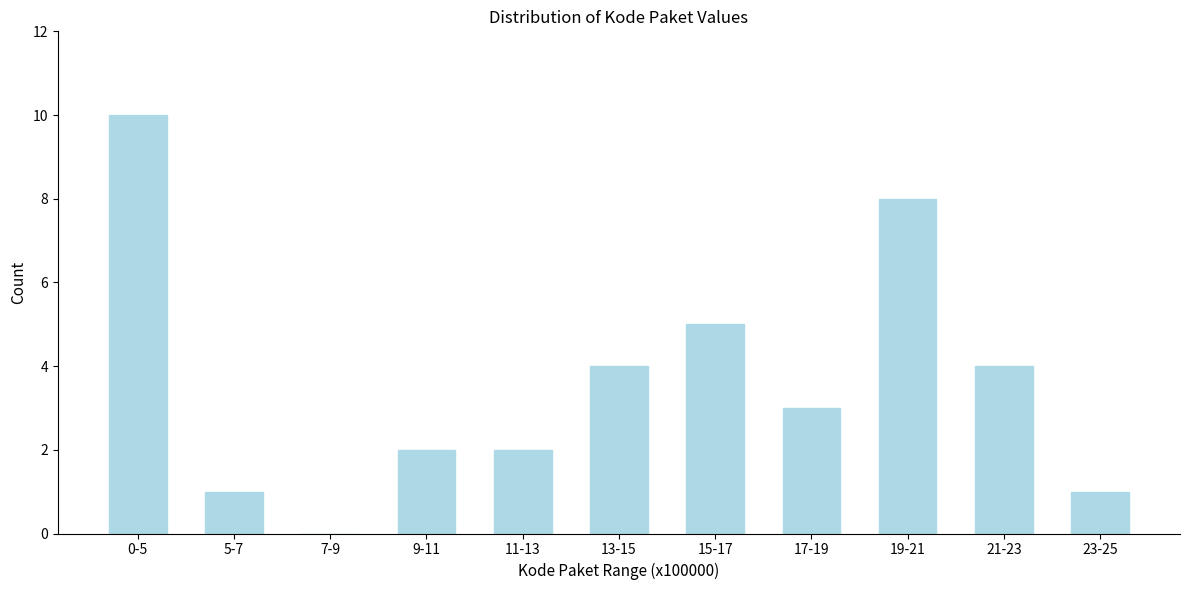

Reading left to right, transcribe all the data shown in this chart.

0-5=10	5-7=1	7-9=0	9-11=2	11-13=2	13-15=4	15-17=5	17-19=3	19-21=8	21-23=4	23-25=1